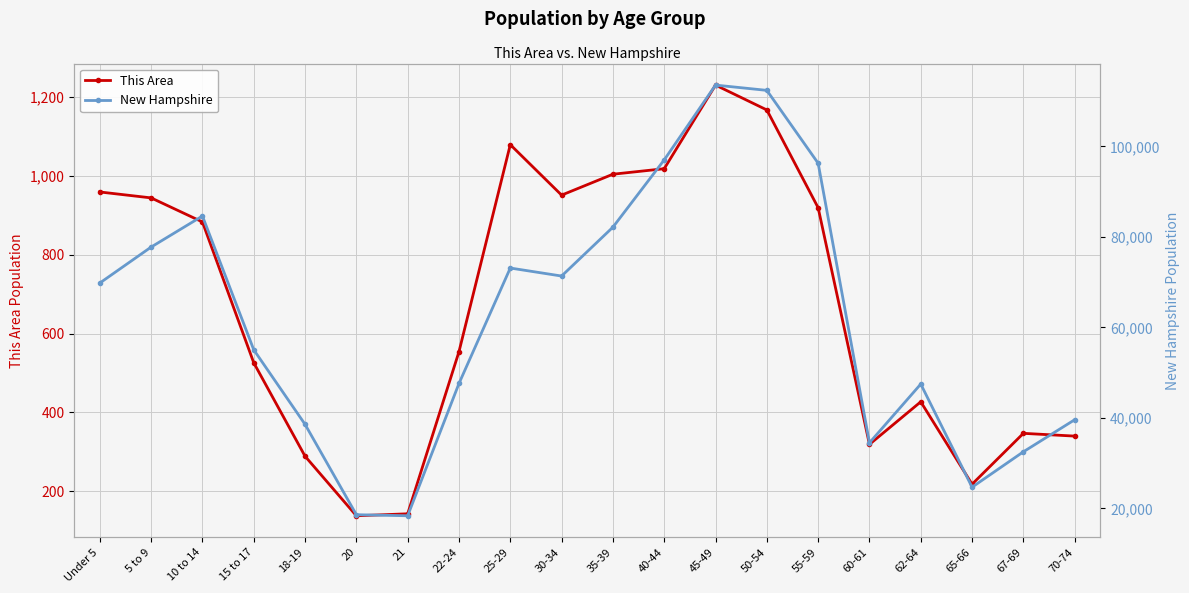

Reading left to right, extract all data points from this chart.

This Area: Under 5=959	5 to 9=944	10 to 14=883	15 to 17=526	18-19=289	20=138	21=143	22-24=554	25-29=1079	30-34=951	35-39=1004	40-44=1018	45-49=1230	50-54=1167	55-59=919	60-61=319	62-64=427	65-66=218	67-69=347	70-74=340
New Hampshire: Under 5=69806	5 to 9=77756	10 to 14=84620	15 to 17=55052	18-19=38568	20=18591	21=18356	22-24=47599	25-29=73121	30-34=71351	35-39=82152	40-44=97026	45-49=113564	50-54=112397	55-59=96289	60-61=34487	62-64=47467	65-66=24674	67-69=32502	70-74=39586